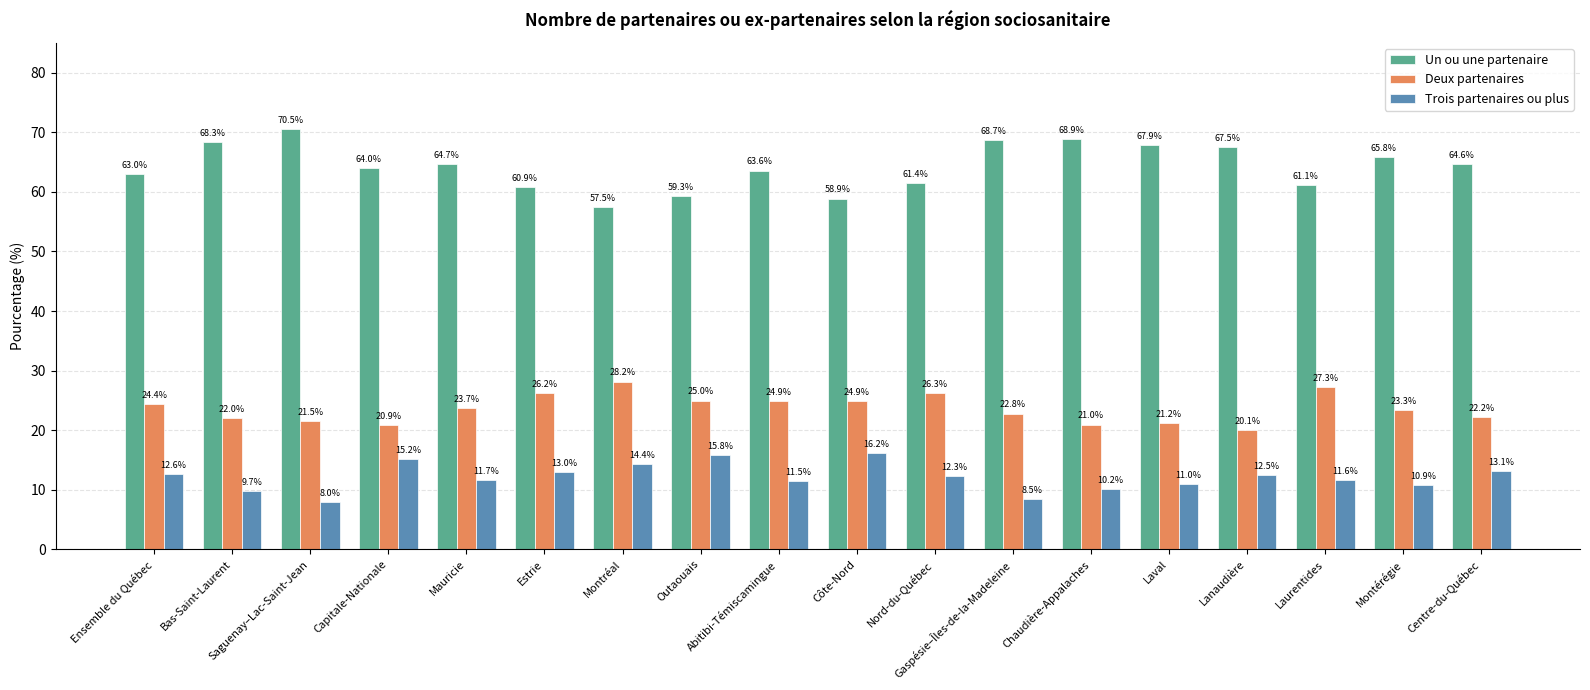

What is the total value across all series at Lanaudière?

100.0